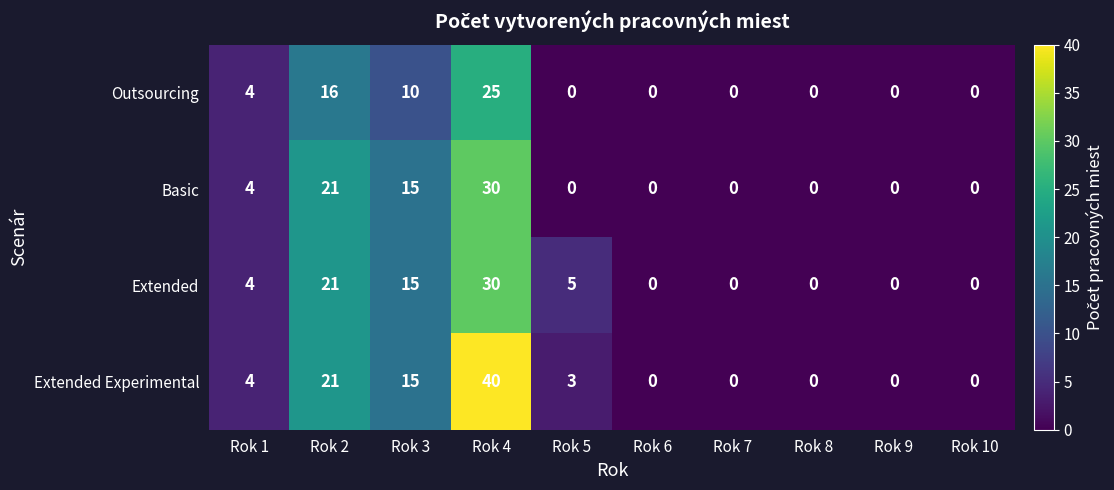

The Outsourcing series shows 4 at Rok 1. True or false?

True